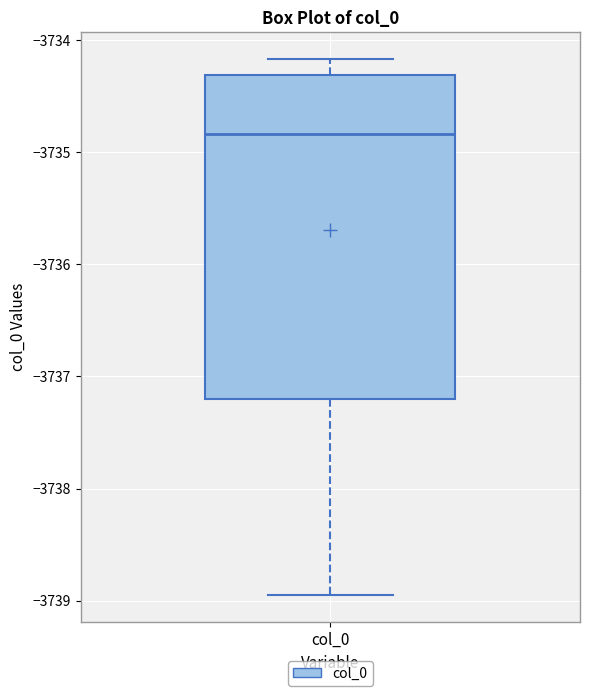

Transcribe this box plot: give where the median line is, the range the box spans, and where the two whiskers end, as read against the y-axis. The values are not printed on the chart, so give them approximately, as read against the axis.

median -3734.8, box -3737.2 to -3734.3, whiskers -3739.0 to -3734.2